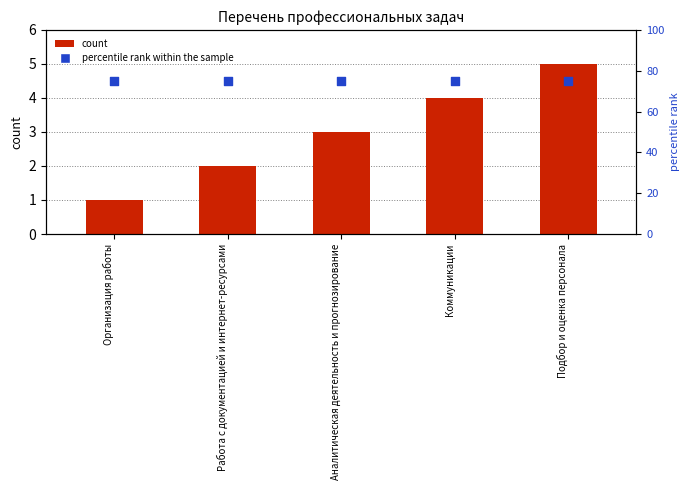

Is the value of count at Коммуникации greater than the value of percentile rank within the sample at Организация работы?

No